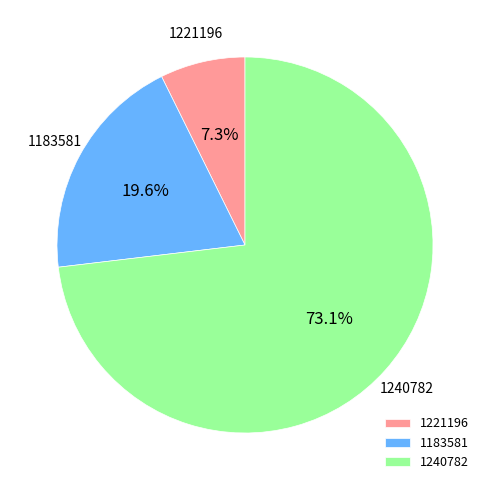

What is the smallest slice in the pie chart?

1221196